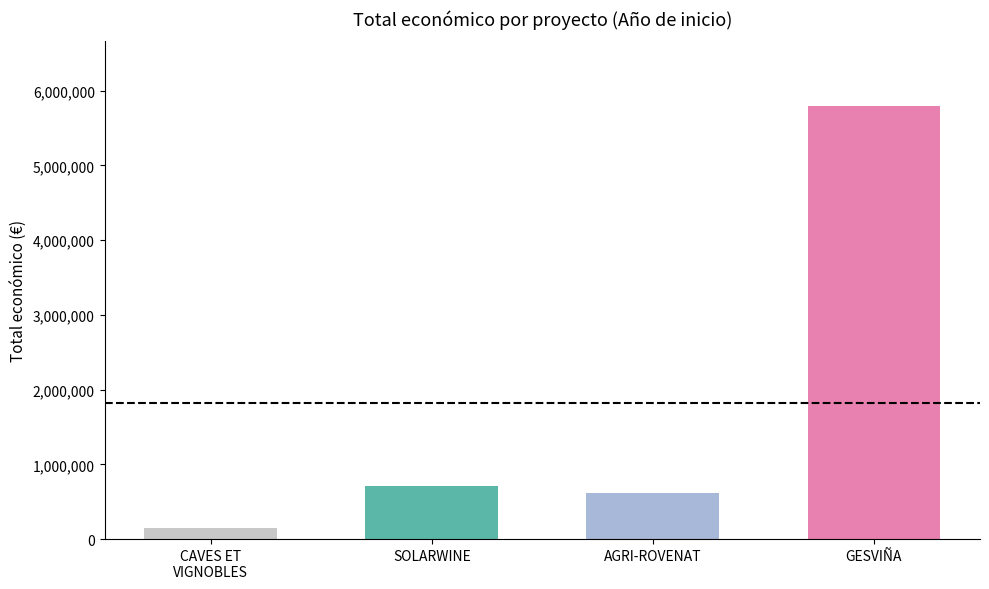

What is the average value?

1816073